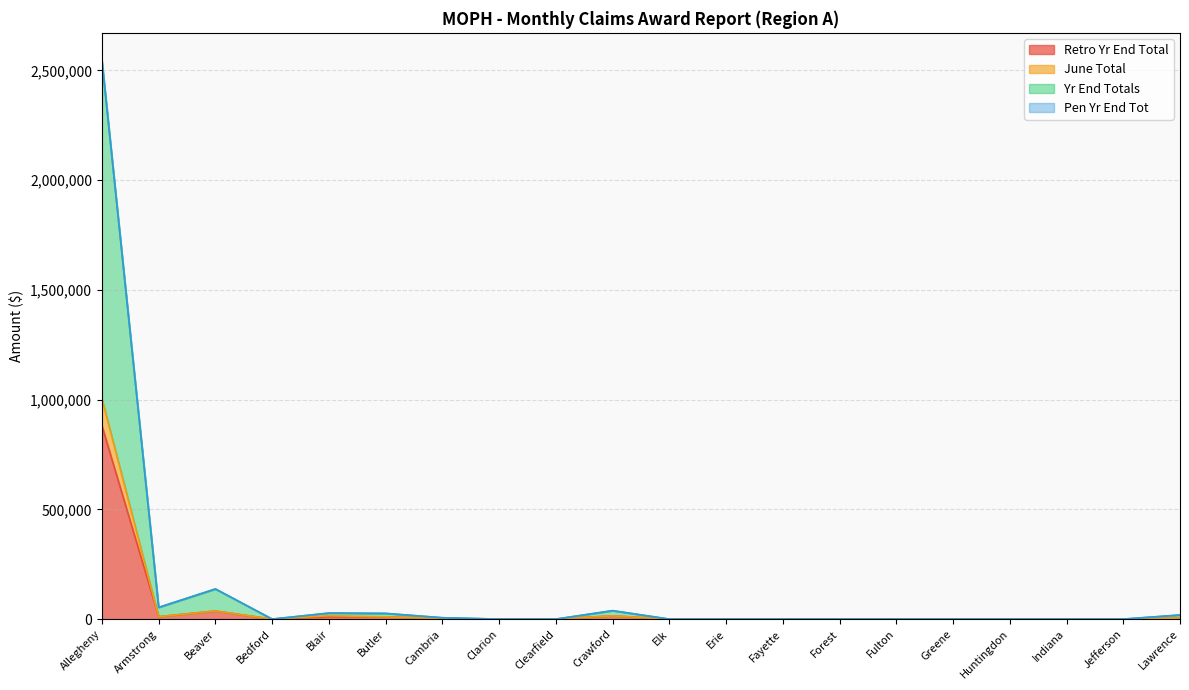

The Retro Yr End Total series shows 0 at Greene. True or false?

True